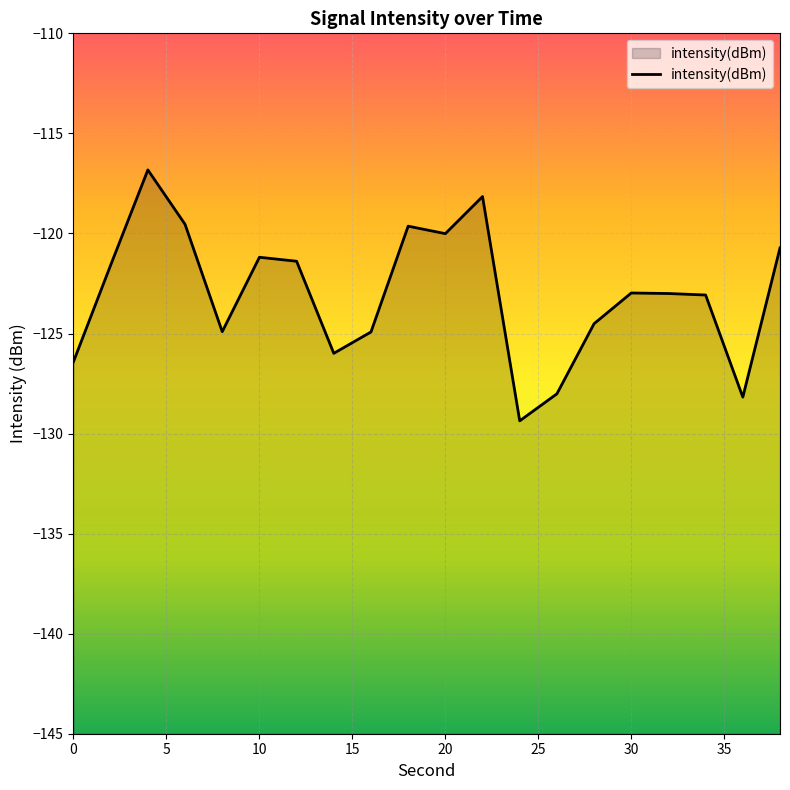

How many interior local valleys (lower than both neighbors) does the data have?

5